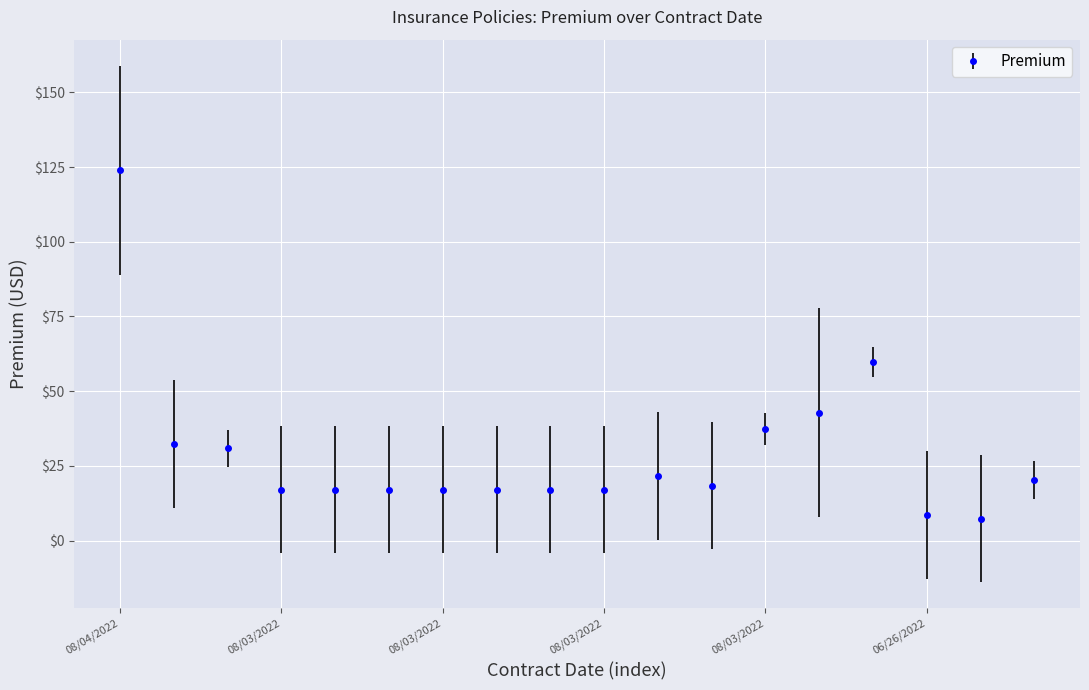

What is the maximum value shown in the chart?

124.0